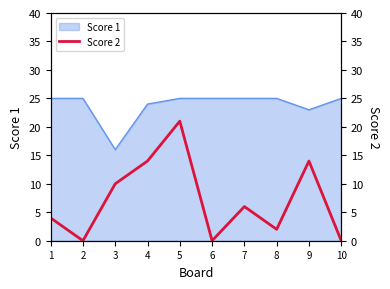

Does the chart display data point markers on the line(s)?

No